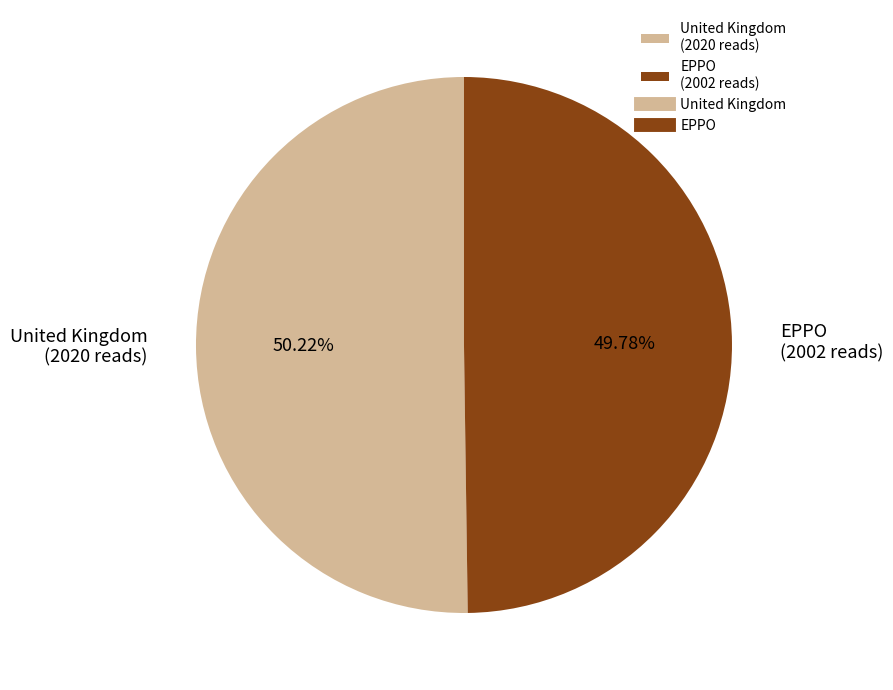

What is the ratio of the value at United Kingdom (2020 reads) to the value at EPPO (2002 reads)?

1.0